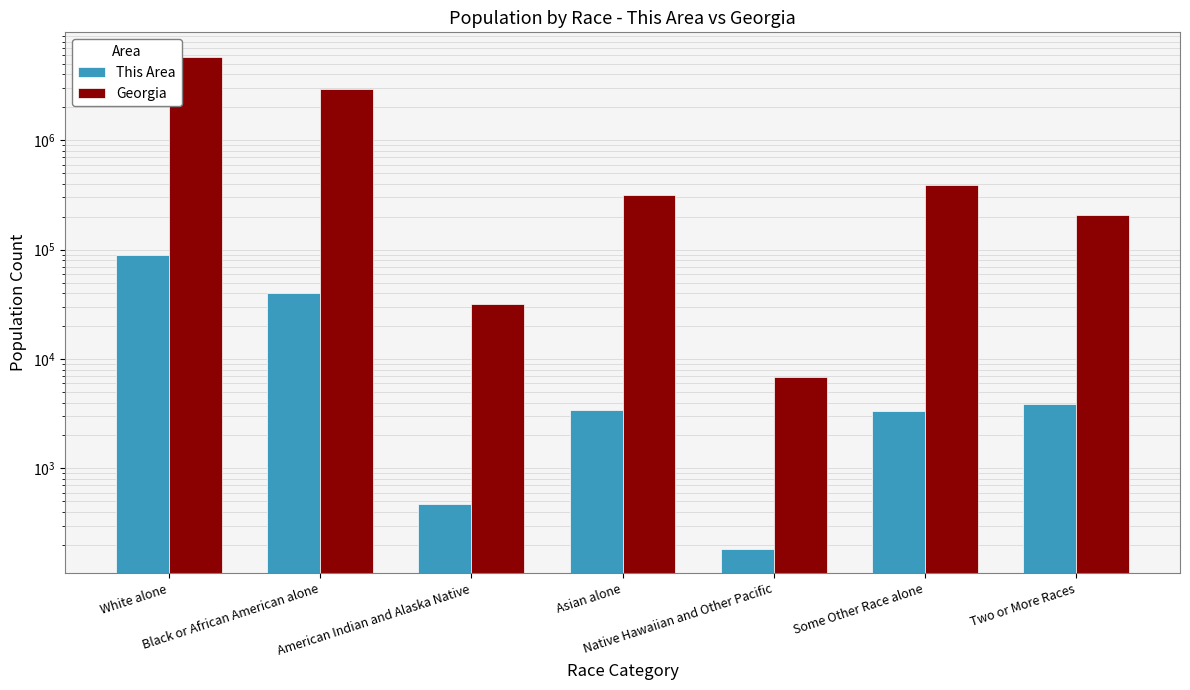

What is the sum of all Georgia values?

9687653